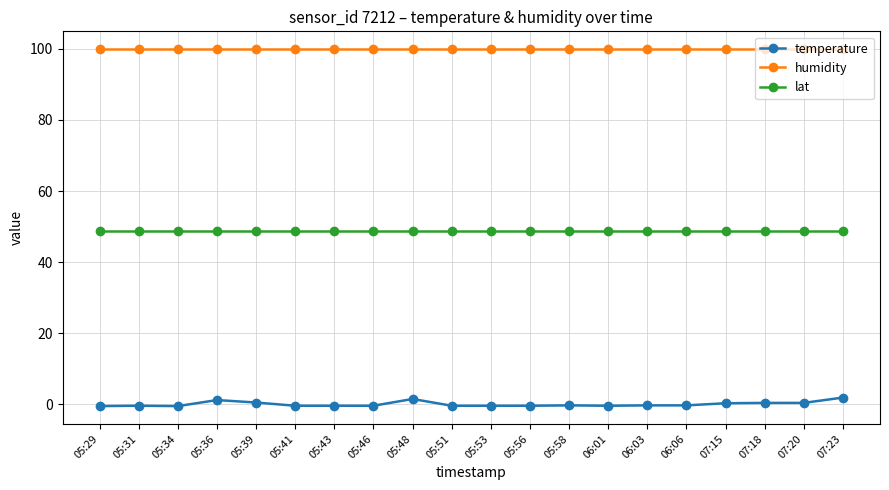

What is the difference between the temperature values at 06:03 and 05:48?

1.8